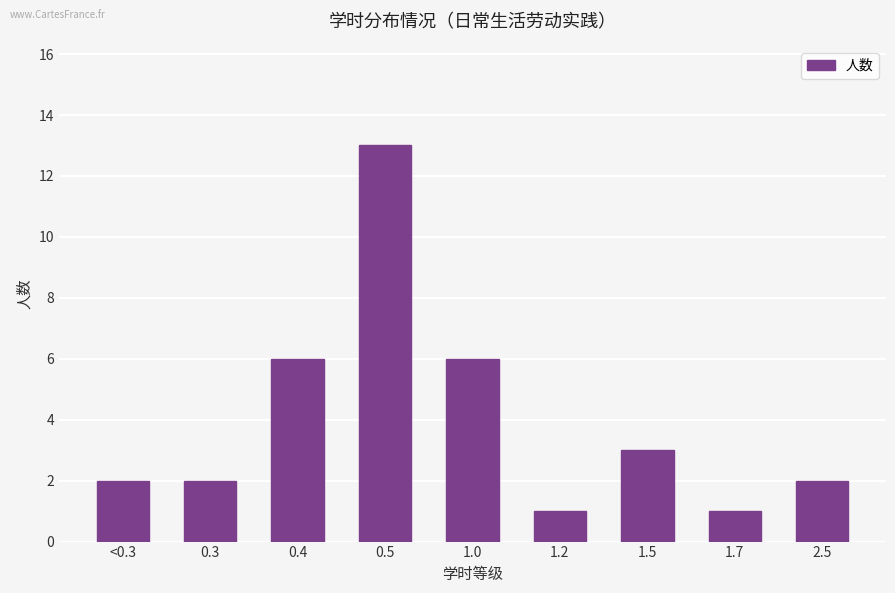

Reading left to right, extract all data points from this chart.

<0.3=2	0.3=2	0.4=6	0.5=13	1.0=6	1.2=1	1.5=3	1.7=1	2.5=2